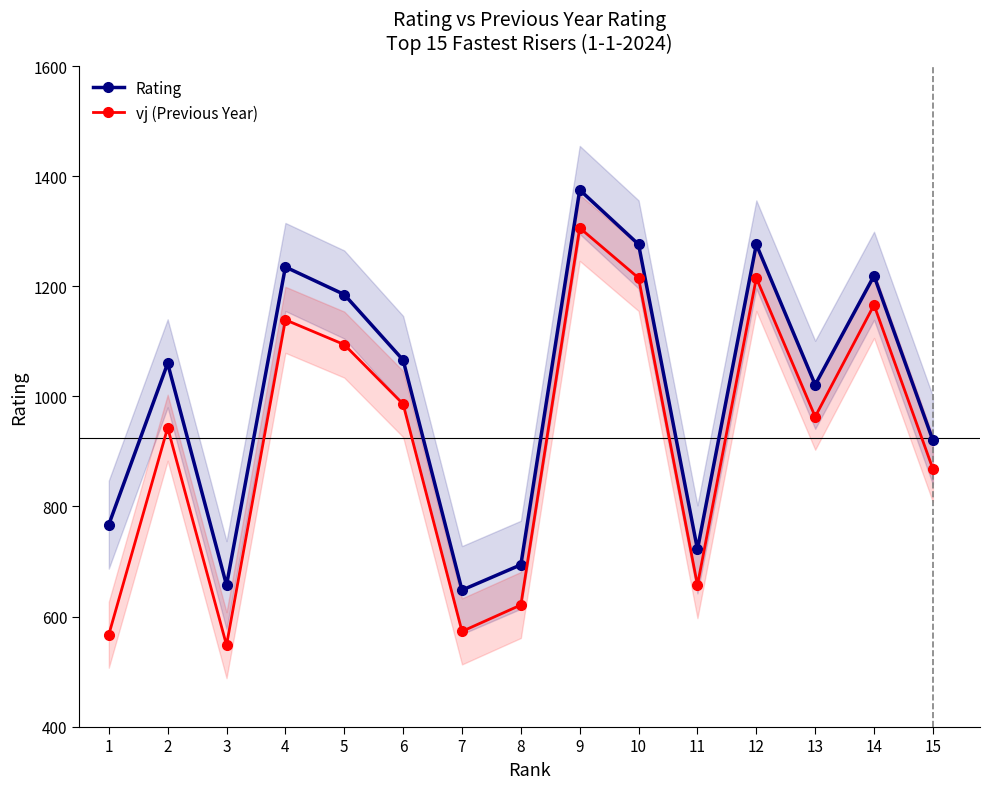

True or false: Rating and vj (Previous Year) intersect in this chart.

False